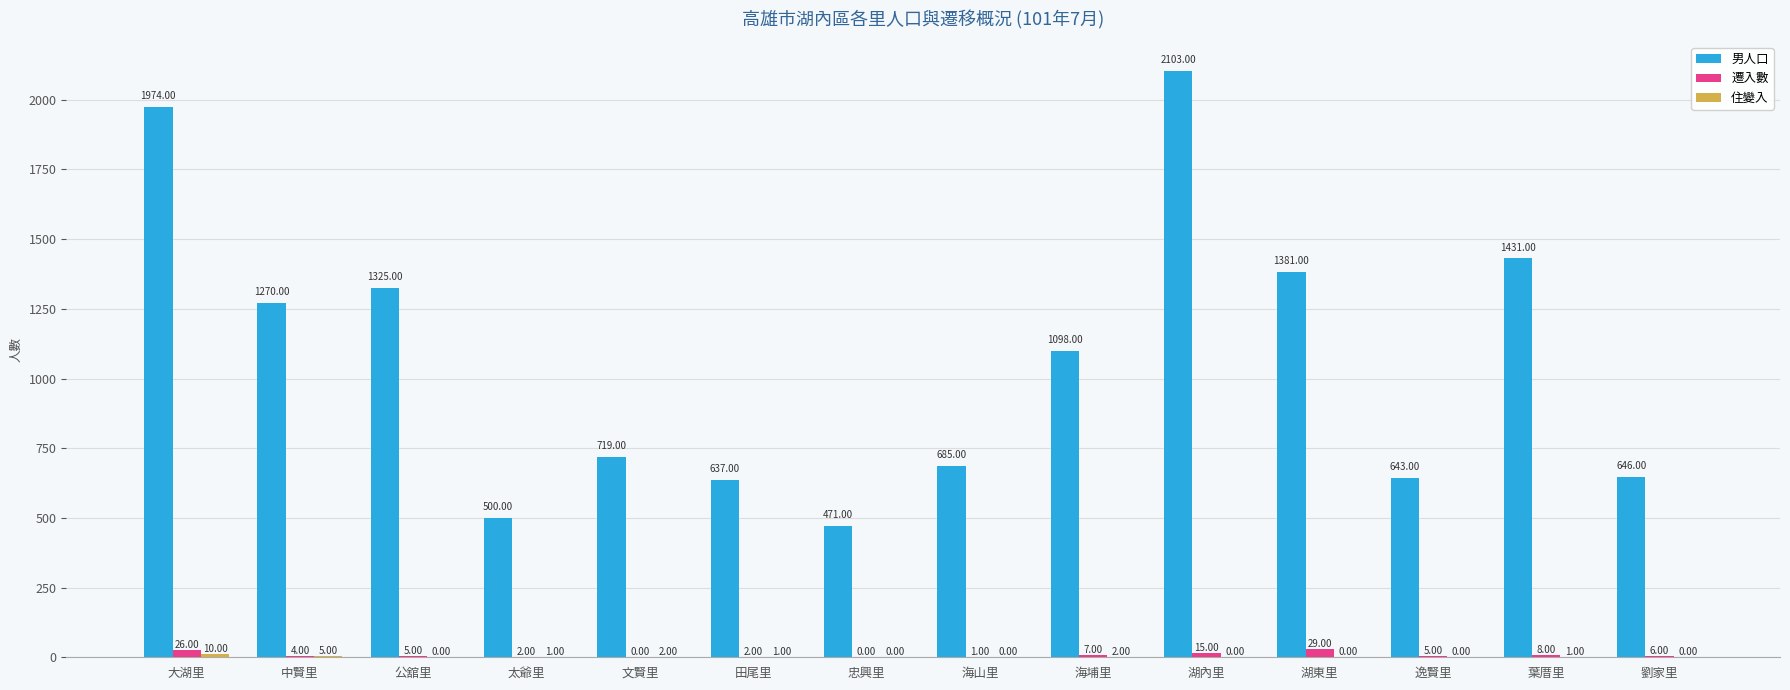

Where is 男人口 nearest to the value 1287?

中賢里